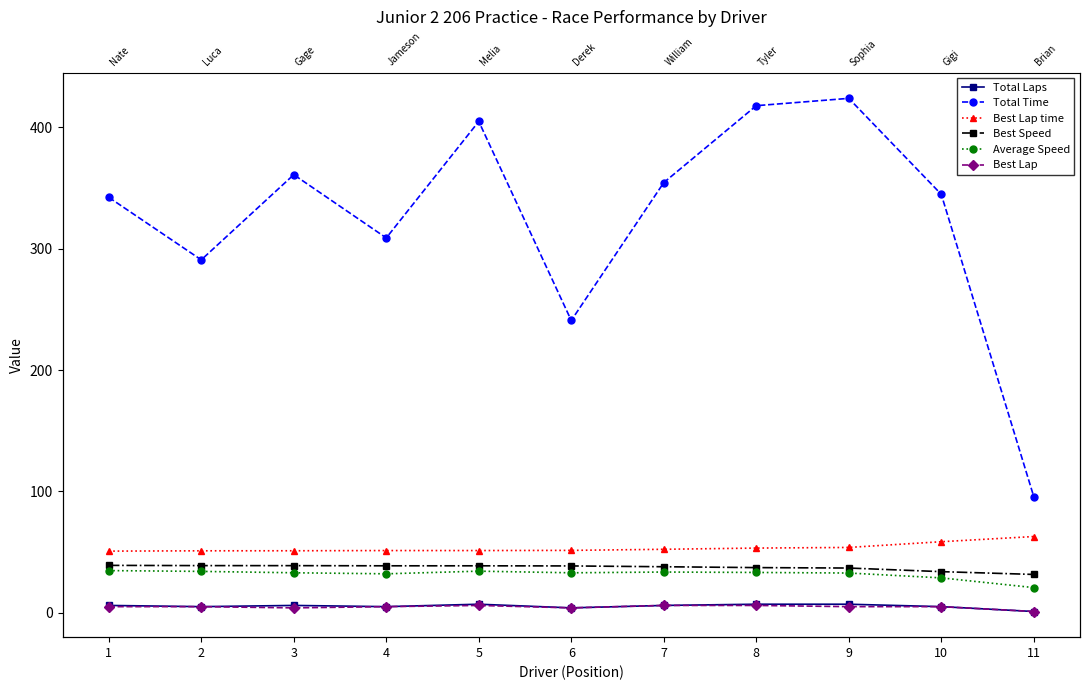

Reading left to right, list all the values displayed in this chart.

Total Laps: 6.0	5.0	6.0	5.0	7.0	4.0	6.0	7.0	7.0	5.0	1.0
Total Time: 342.3	290.8	360.9	308.8	404.8	240.8	354.4	417.8	423.8	344.8	95.7
Best Lap time: 50.8	51.0	51.1	51.2	51.2	51.4	52.3	53.3	53.8	58.5	62.8
Best Speed: 39.0	38.8	38.8	38.7	38.7	38.5	37.9	37.2	36.8	33.8	31.5
Average Speed: 34.7	34.0	32.9	32.1	34.2	32.9	33.5	33.2	32.7	28.7	20.7
Best Lap: 5.0	5.0	4.0	5.0	6.0	4.0	6.0	6.0	5.0	5.0	1.0